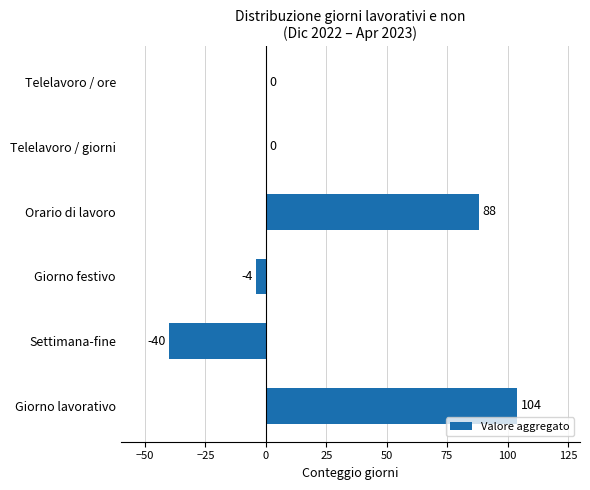

What is the sum of all values?

148